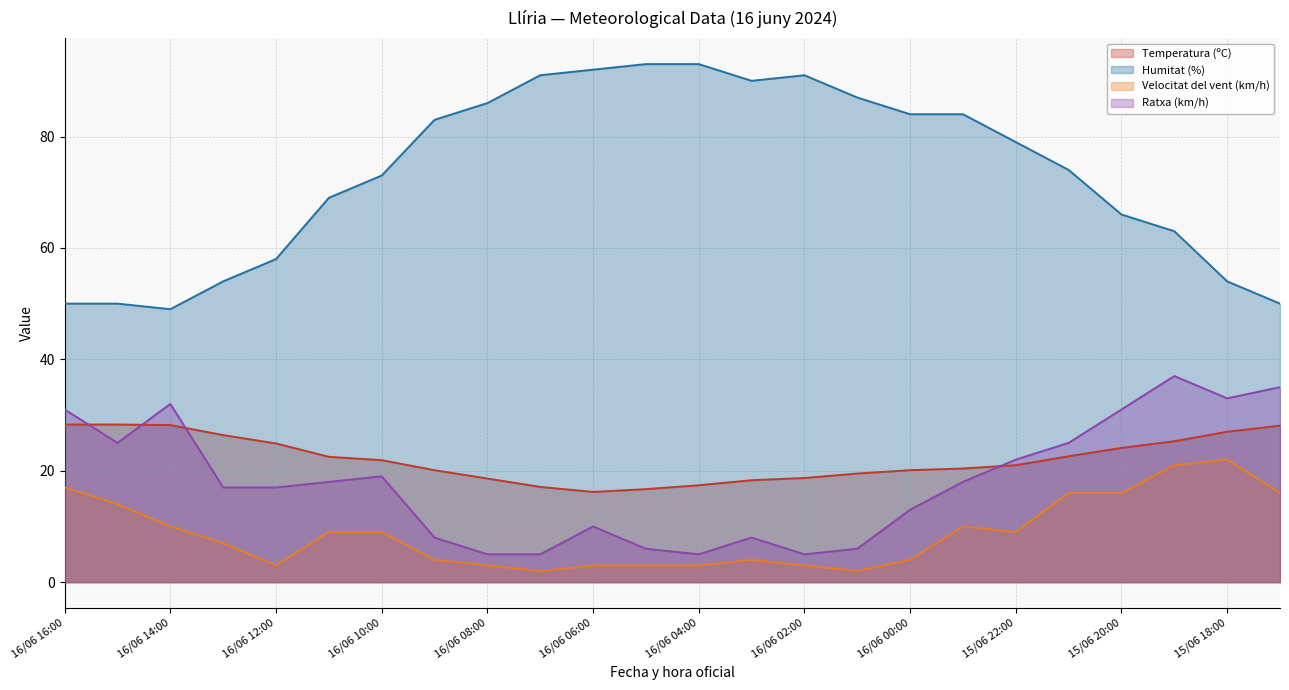

What is the total value across all series at 15/06 18:00?

136.0